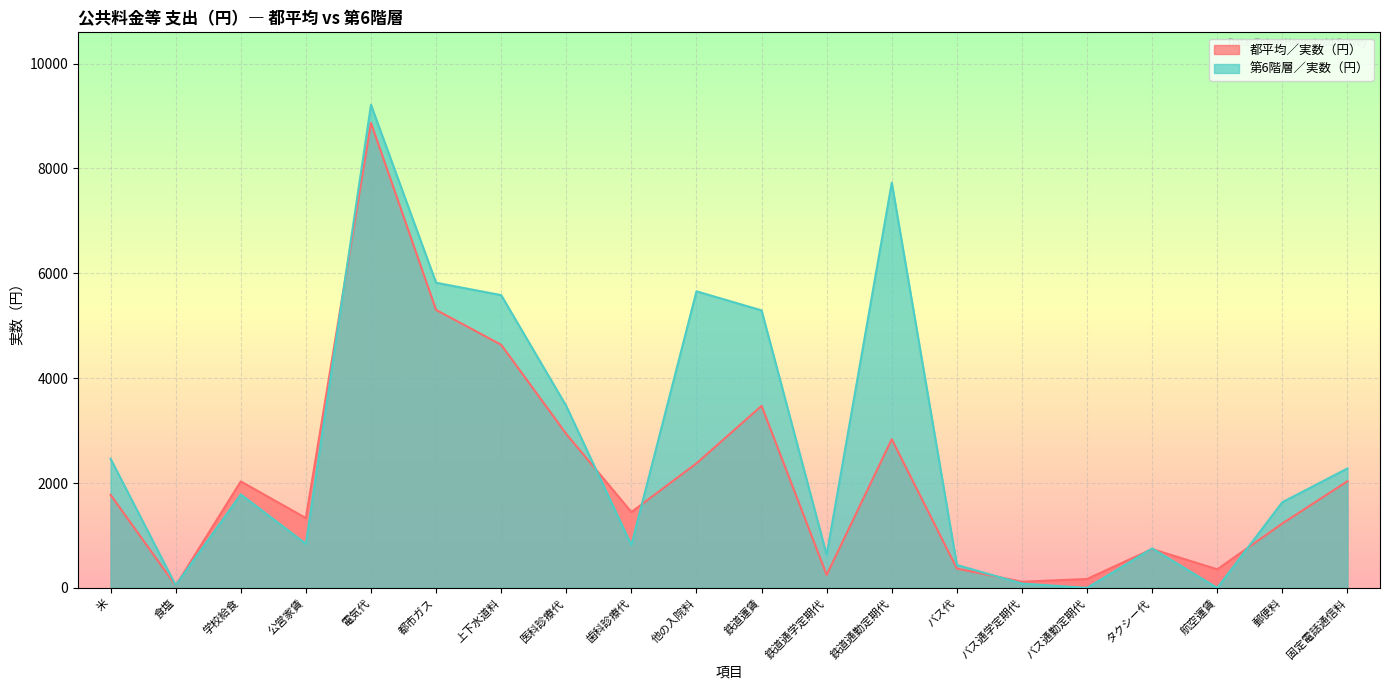

Where does the 第6階層／実数（円） series first go above 1783?

米